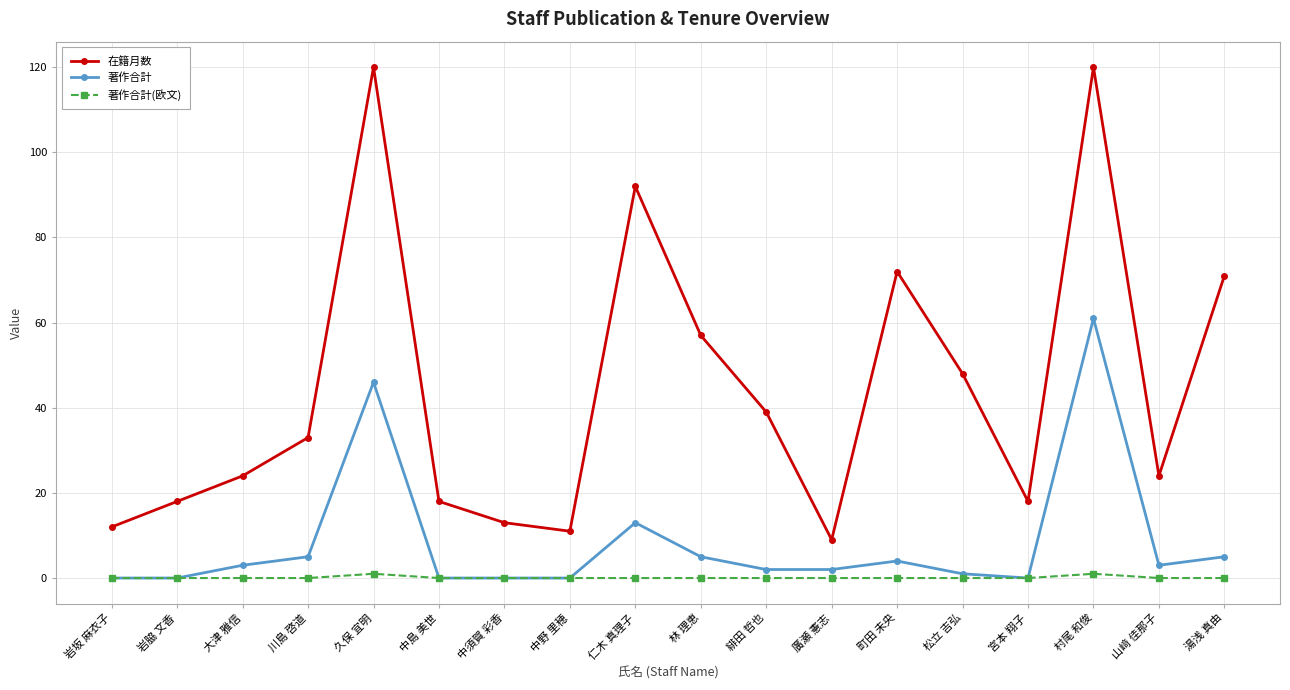

At which category is the sum across all series the highest?

村尾 和俊